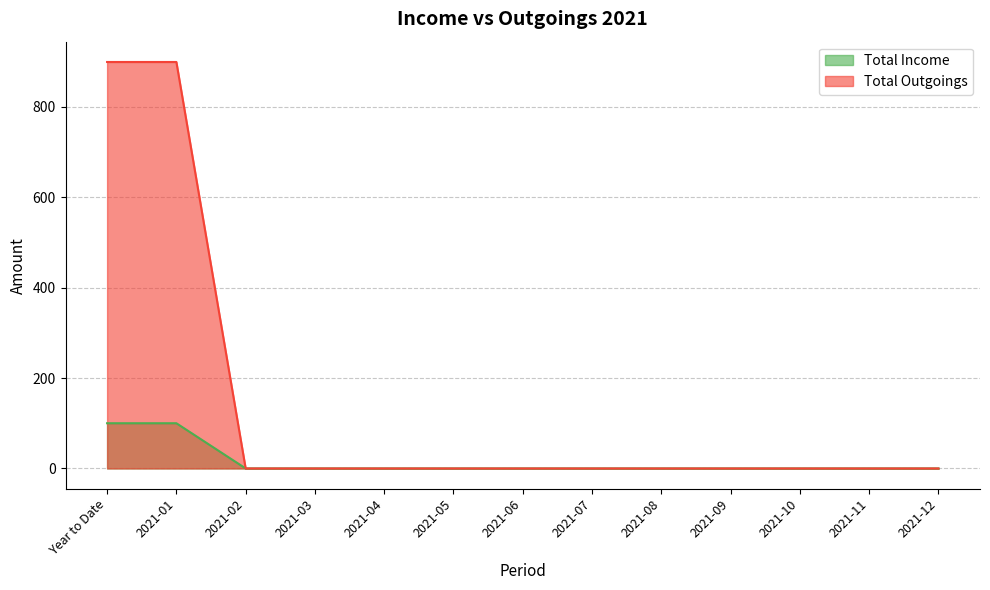

Is the value of Total Income at Year to Date greater than the value of Total Outgoings at 2021-01?

No